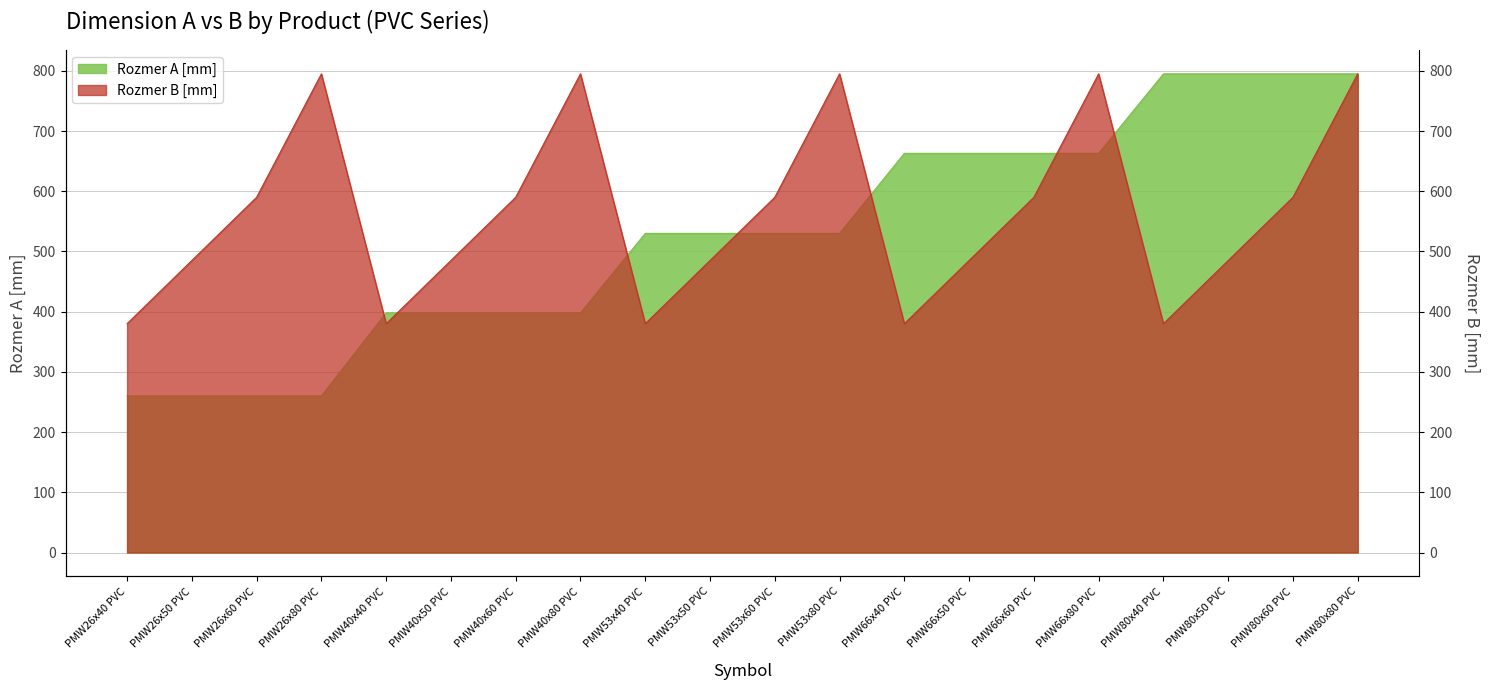

Is it true that Rozmer A [mm] equals 193 at PMW53x60 PVC?

False